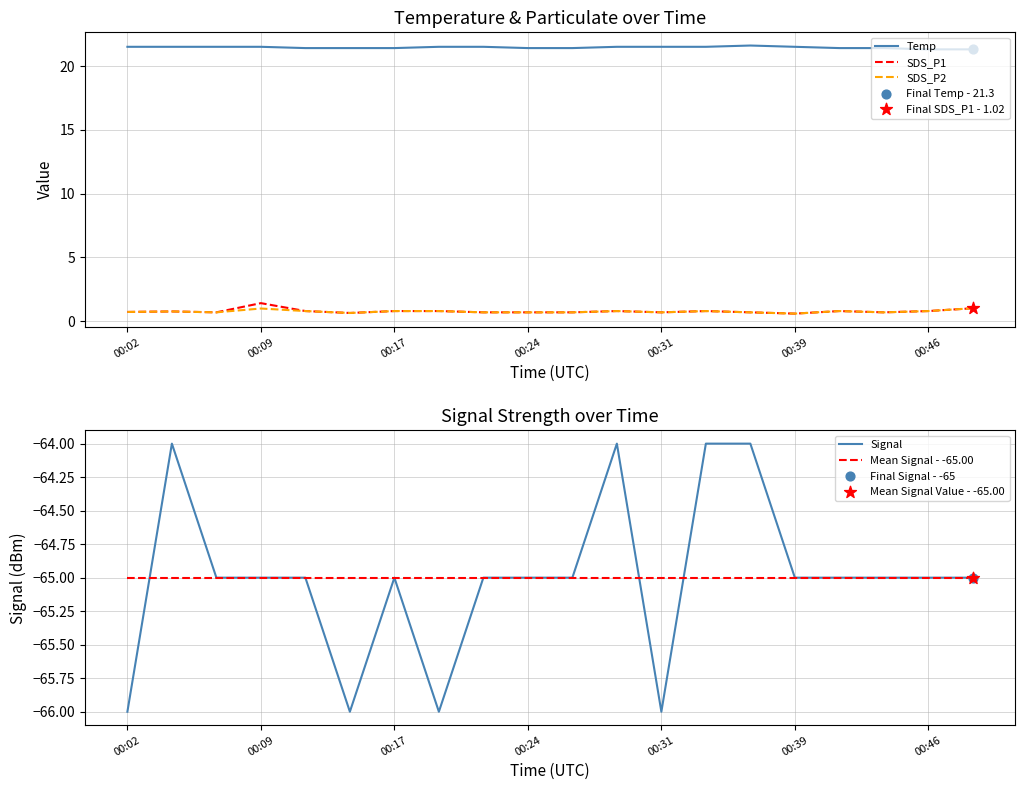

Which series has the largest total across all categories?

Temp